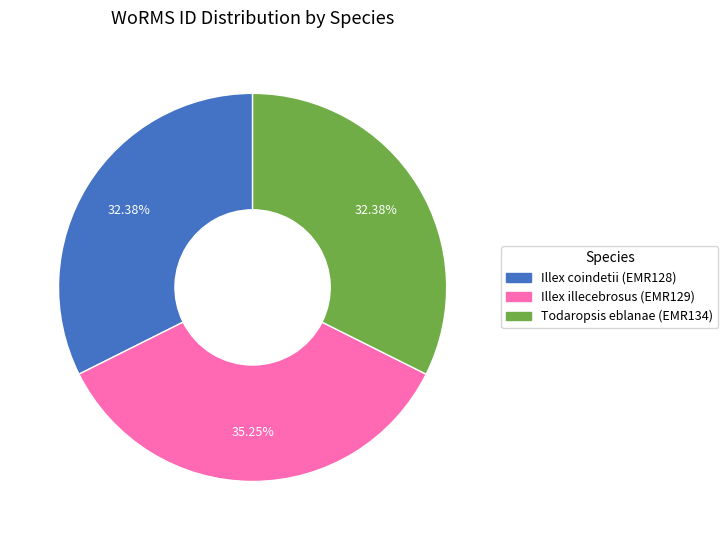

Is it true that Todaropsis eblanae (EMR134) is 46% of the pie?

False